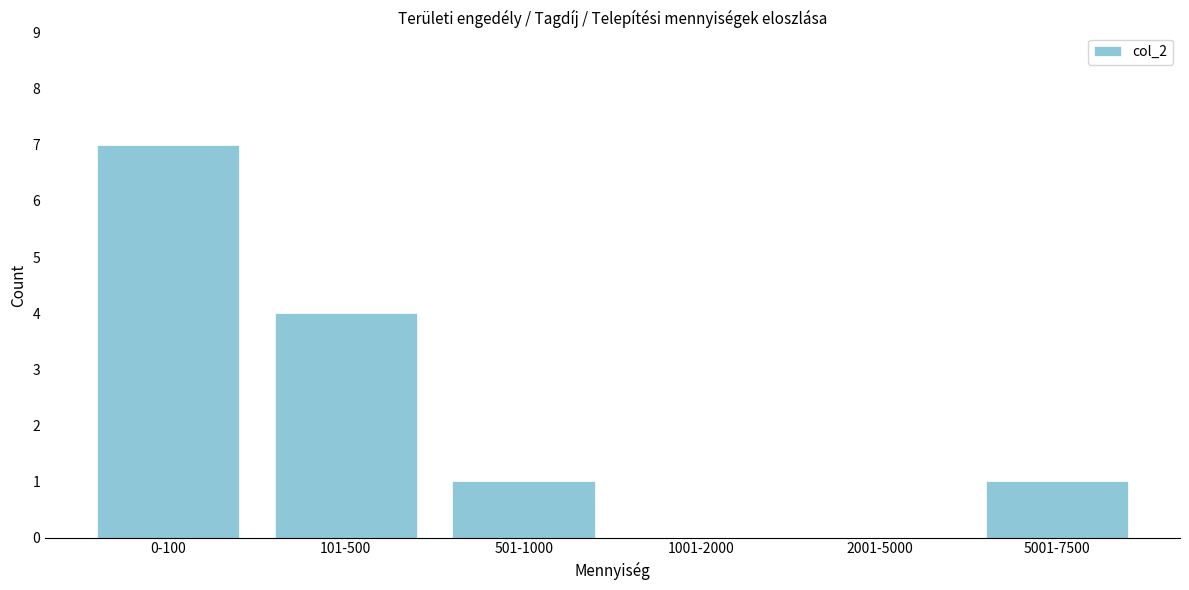

Reading right to left, list all the values displayed in this chart.

5001-7500=1	2001-5000=0	1001-2000=0	501-1000=1	101-500=4	0-100=7